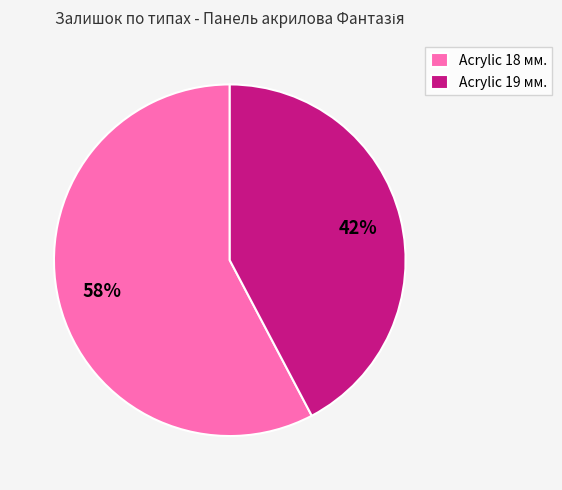

How many slices are in this pie chart?

2